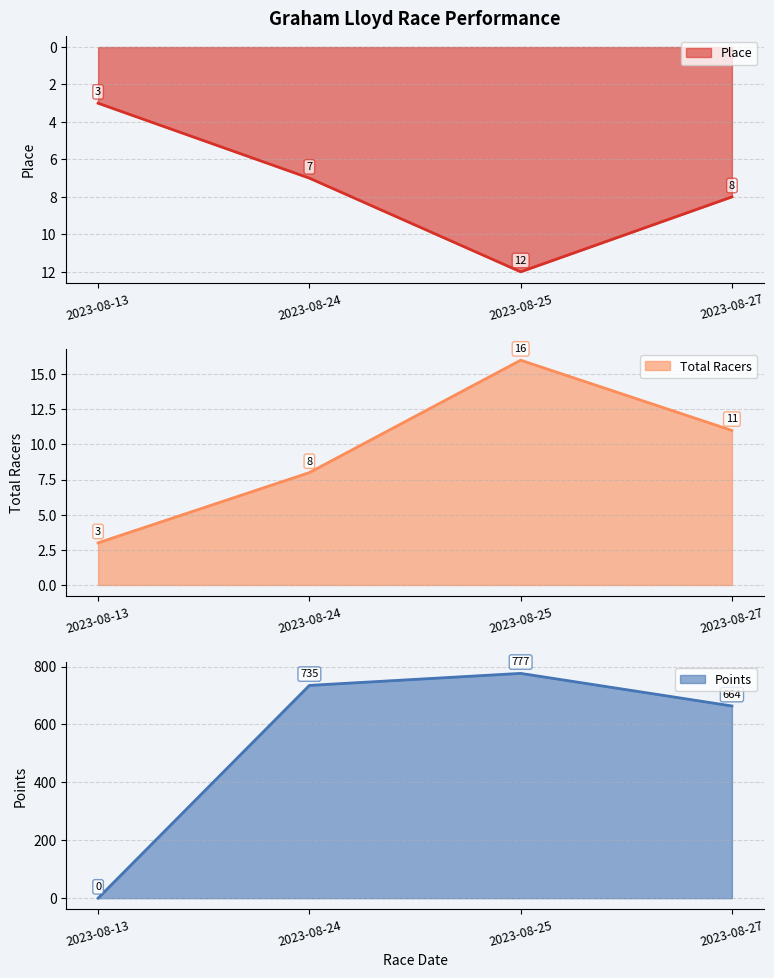

The value of Place at 2023-08-27 is 8.0. True or false?

True